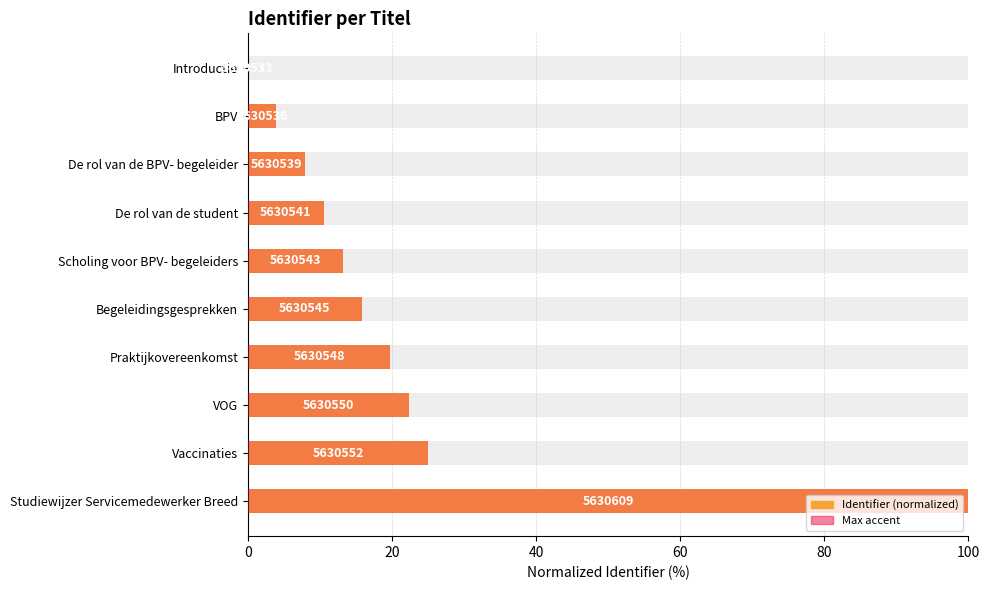

Which has a higher value, Scholing voor BPV- begeleiders or De rol van de student?

Scholing voor BPV- begeleiders